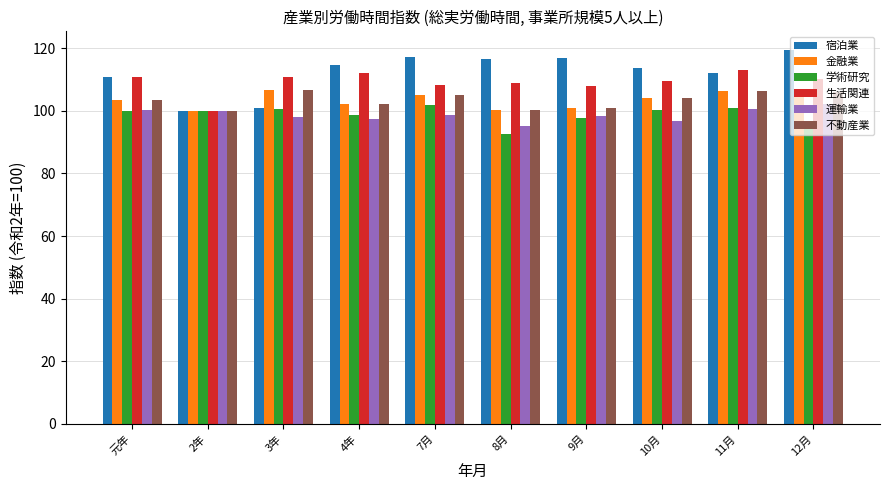

Which category has the lowest value across all series?

8月